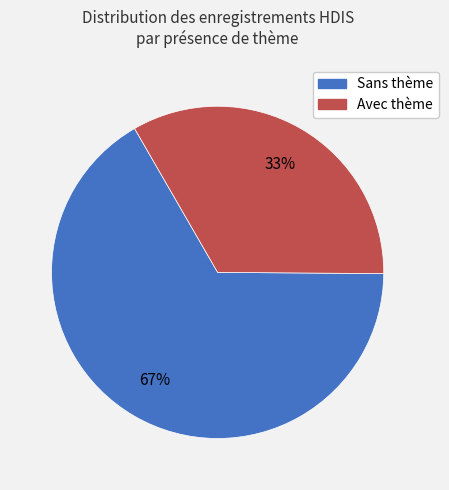

Does any single category account for the majority?

Yes